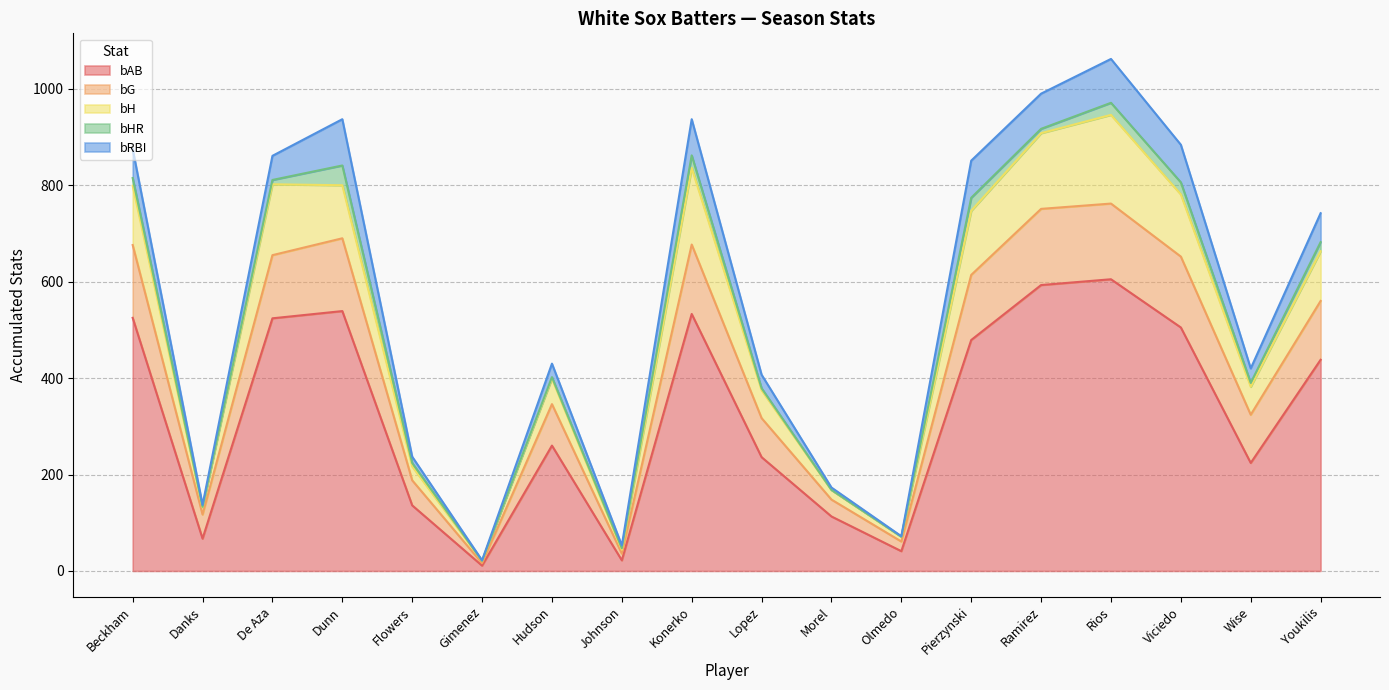

What is the total value across all series at Flowers?

237